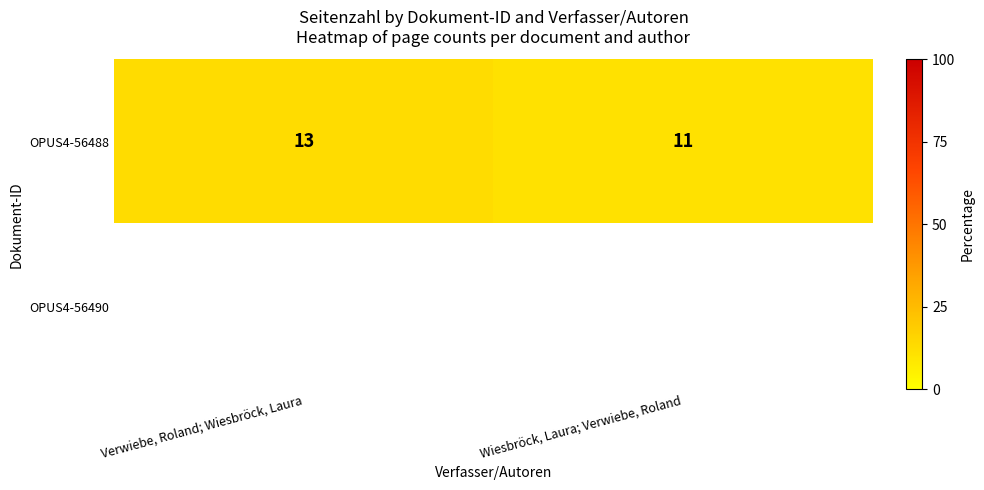

True or false: OPUS4-56488 has a value of 4 at Verwiebe, Roland; Wiesbröck, Laura.

False